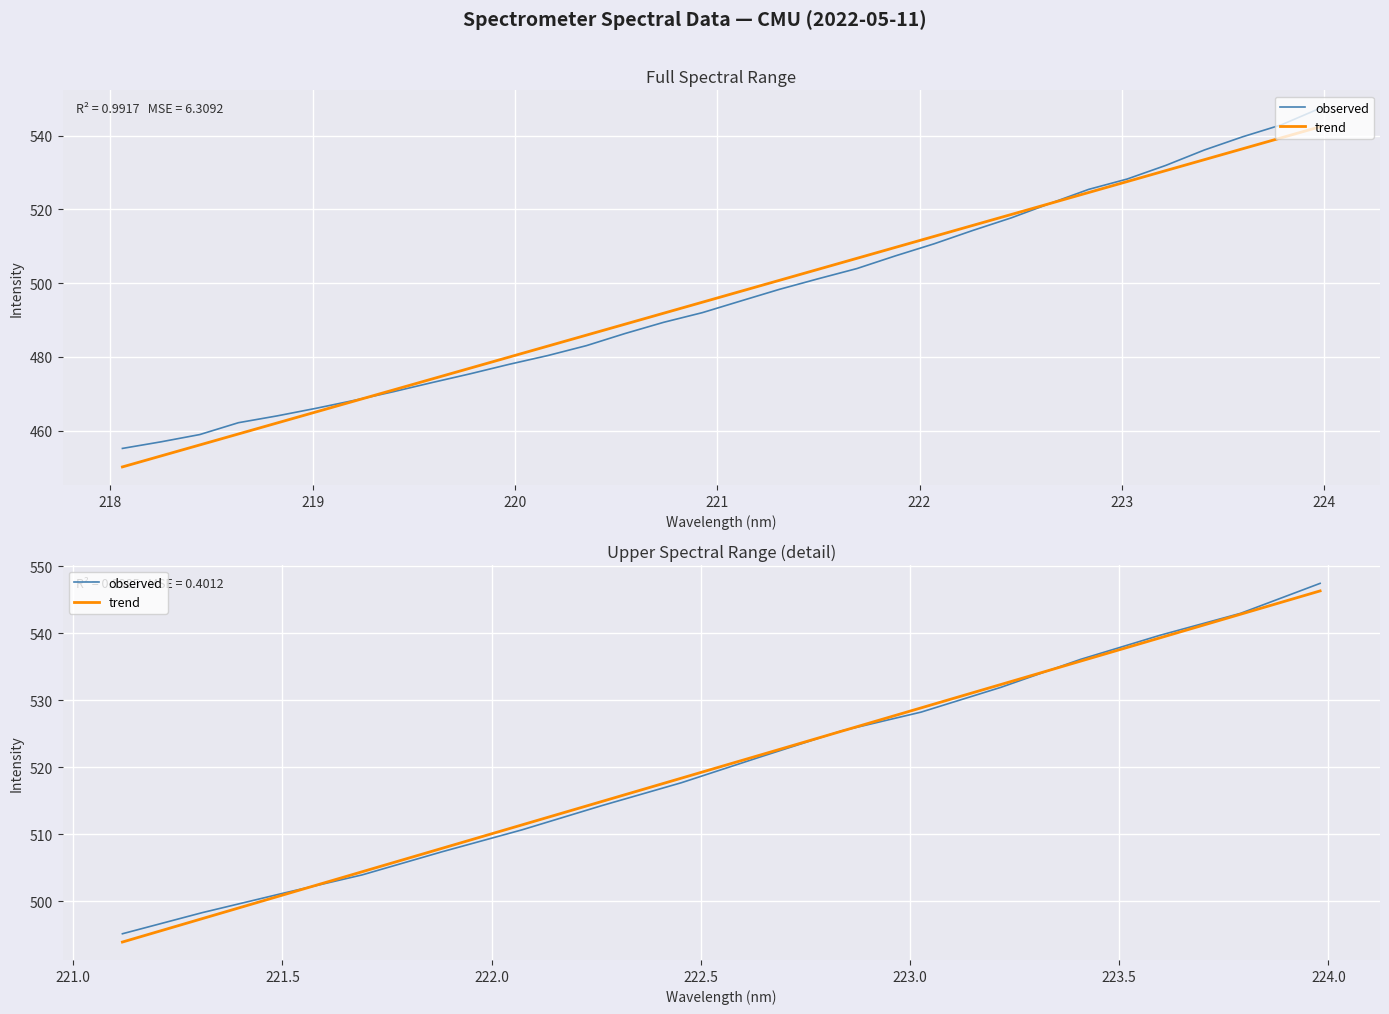

Count the number of data series in this chart.

2